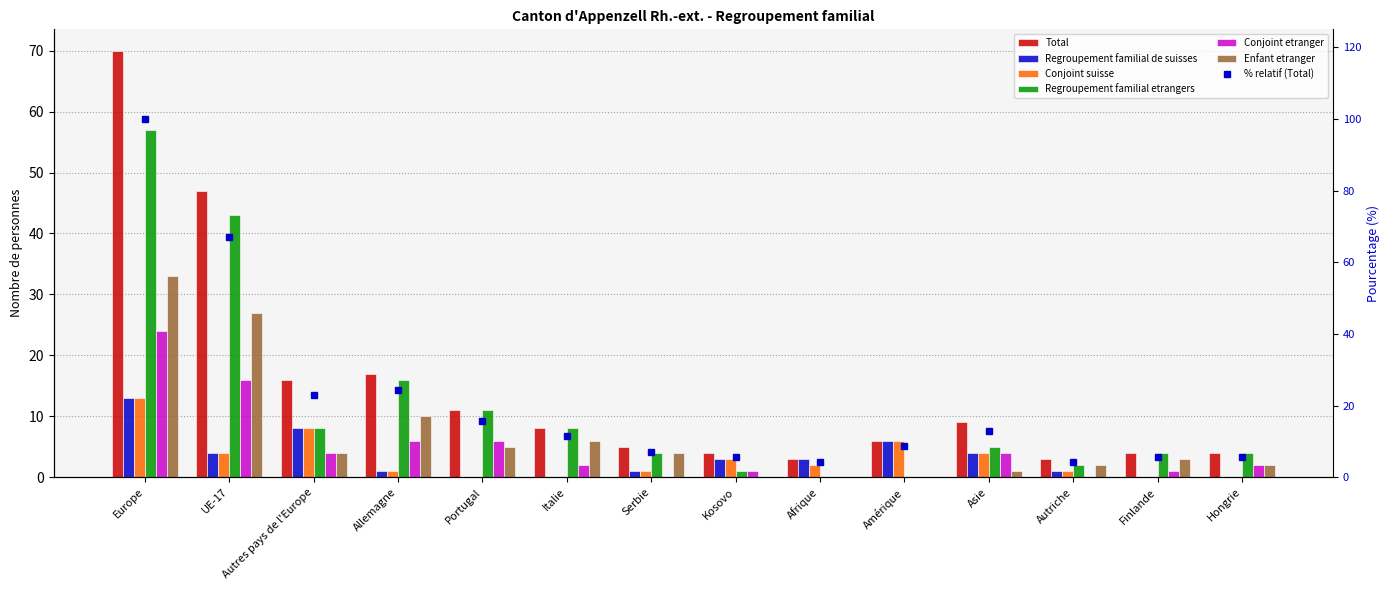

What is the sum of the Total values at Hongrie and Afrique?

7